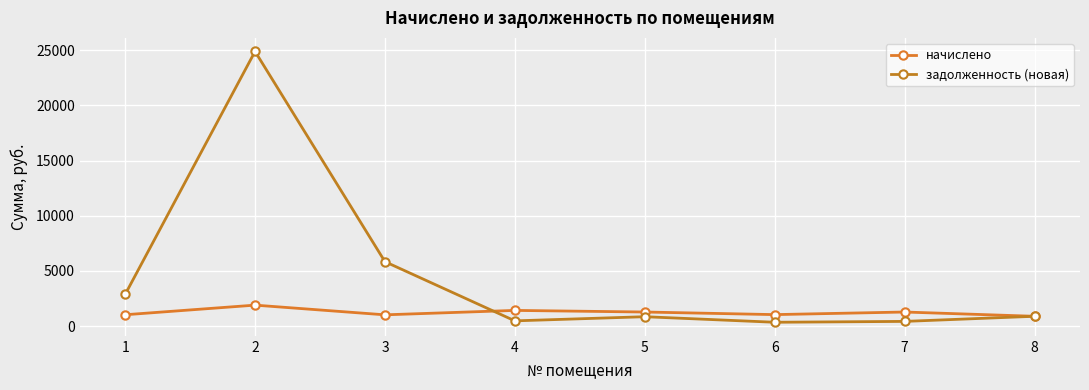

Reading left to right, what are all the values shown in this chart?

начислено: 1027.2	1898.4	1020.0	1420.8	1274.4	1039.2	1274.4	888.0
задолженность (новая): 2864.0	24881.7	5833.8	473.6	849.6	346.4	424.8	888.0